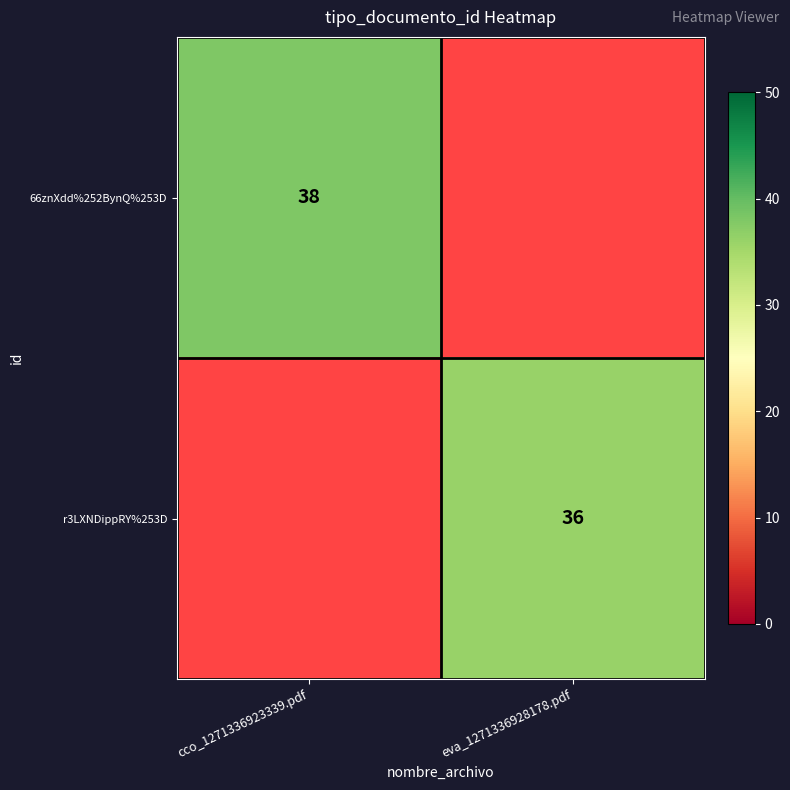

At how many categories does at least one series exceed 36?

1